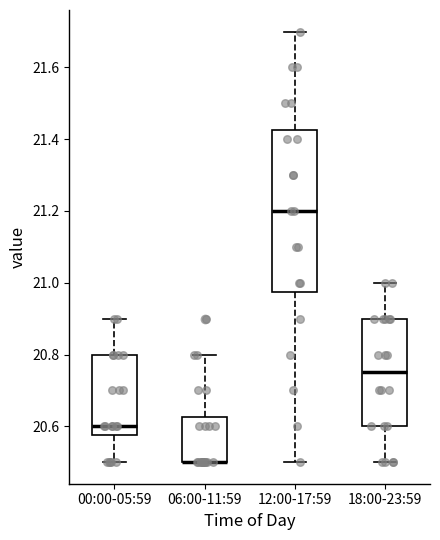

Where is the lower edge of the box for 00:00-05:59 on the y-axis? The values are not printed on the chart, so give them approximately, as read against the axis.

20.58